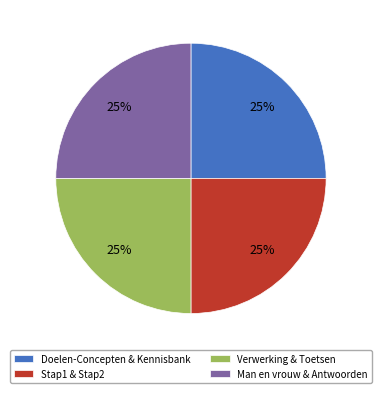

What percentage is the Man en vrouw & Antwoorden slice, to the nearest percent?

25%